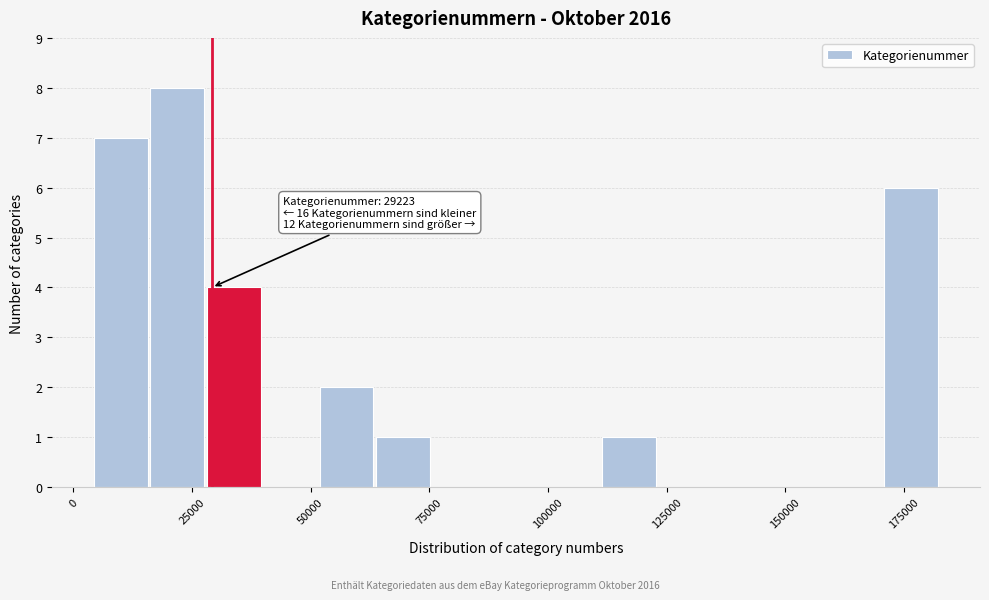

Around what value on the x-axis is the tallest bar? Give the approximate position of its centre, as read against the axis.

20000